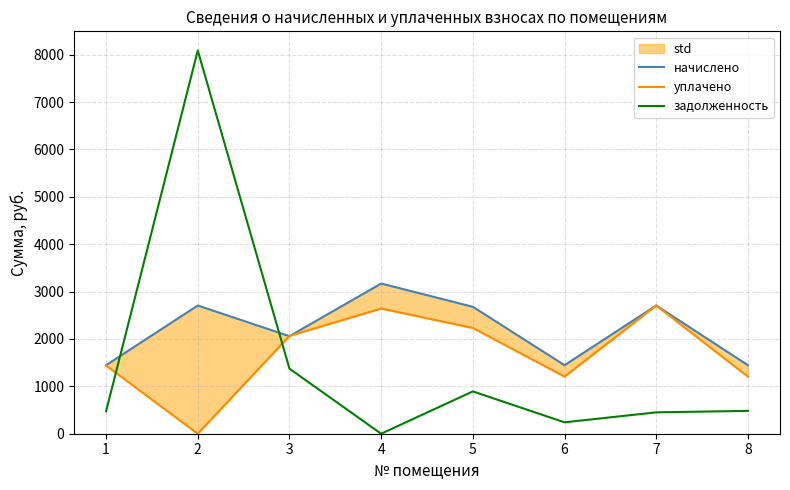

At which label does задолженность first exceed 482?

2